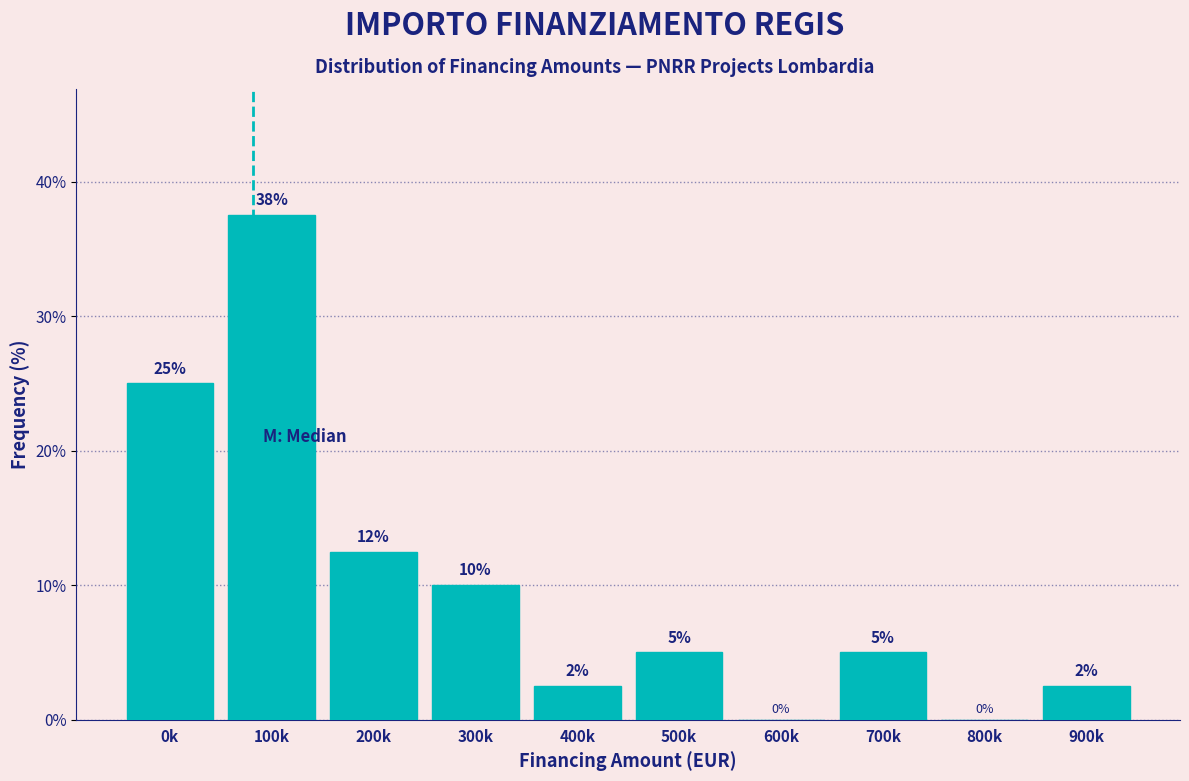

True or false: the data shows 2.5 at 900k.

True